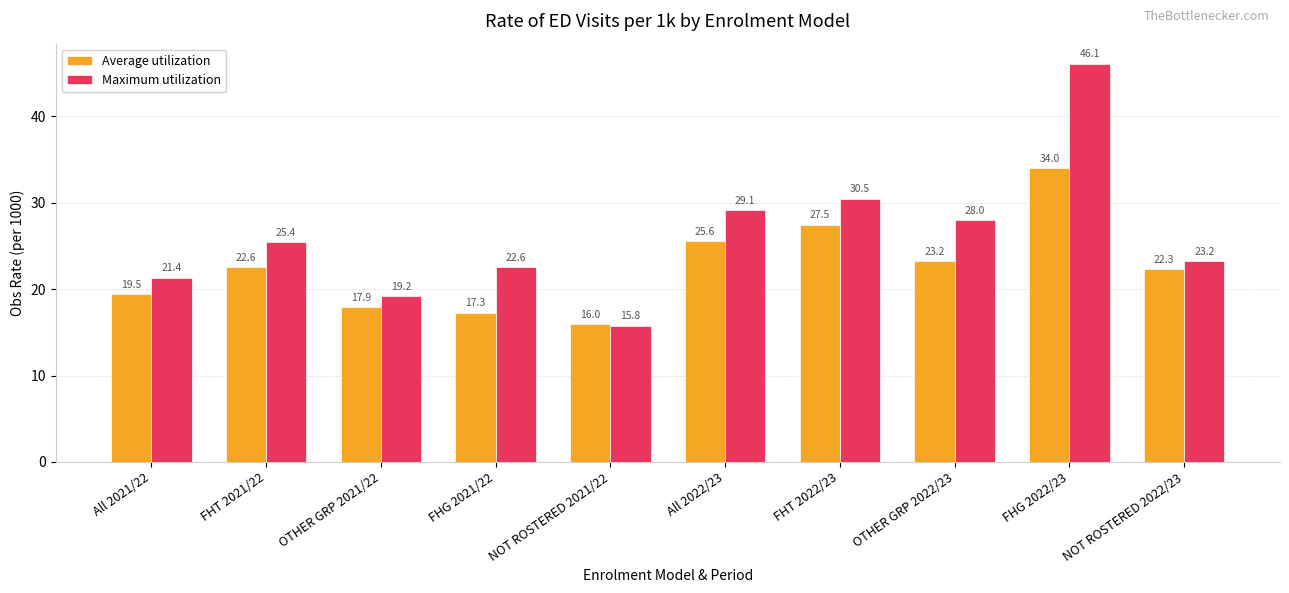

What is the label of the 2nd bar from the right?

FHG 2022/23